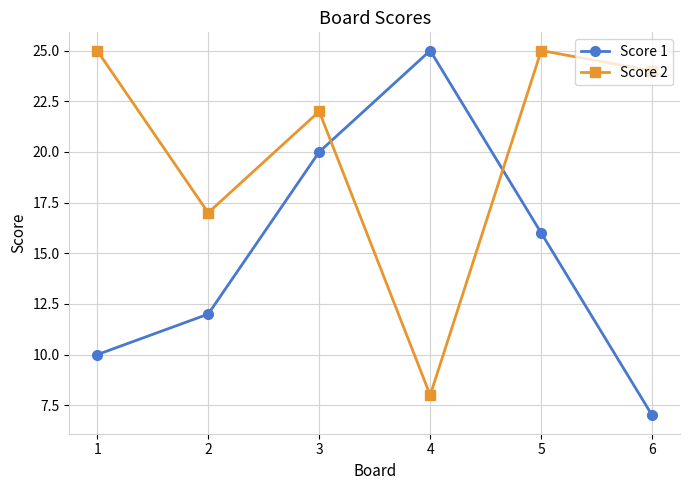

Read the Score 1 value at 3, to the nearest 5.

20